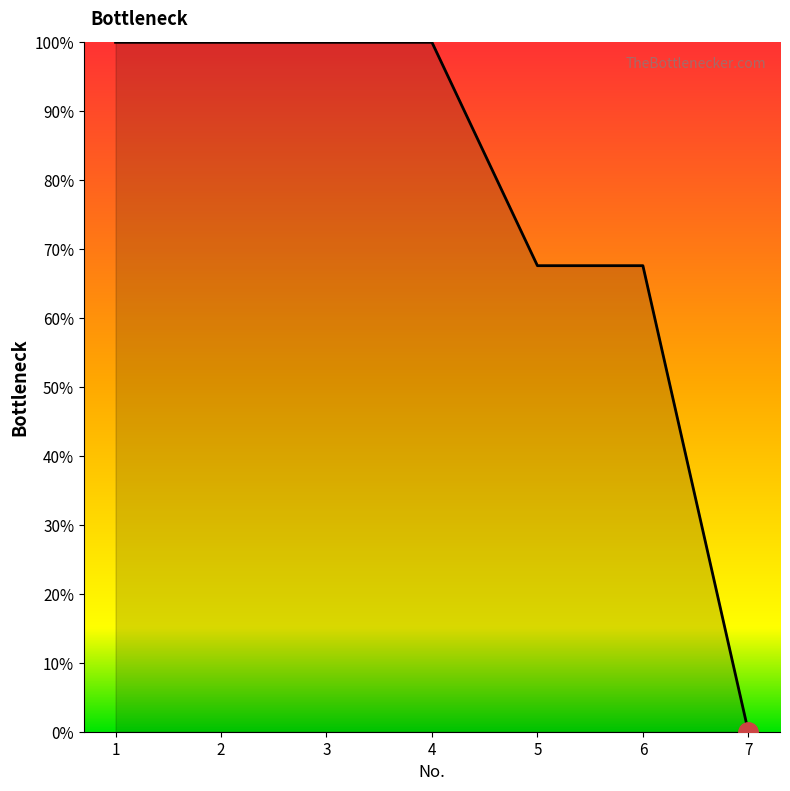

What is the change in value from 3 to 5?

-32.4